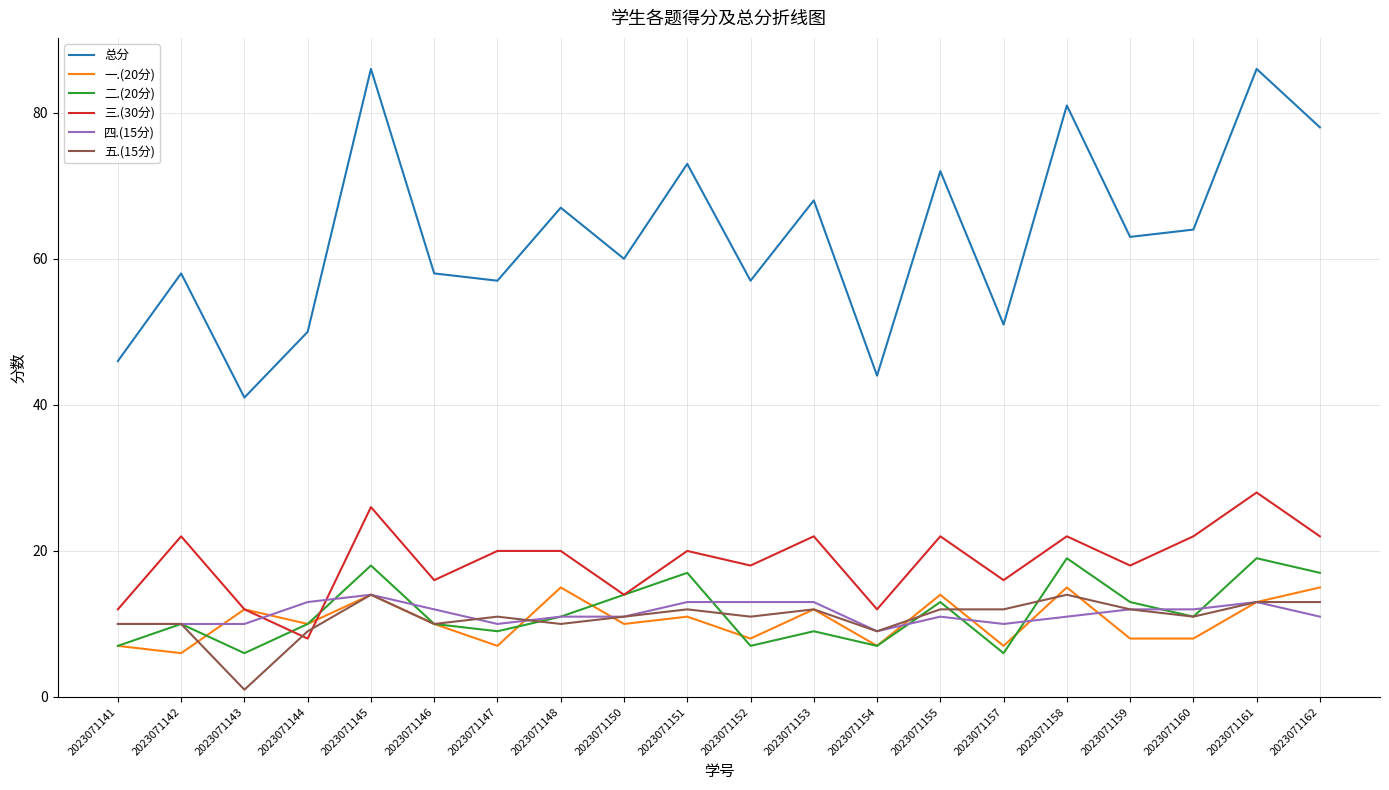

Which series has the largest total across all categories?

总分